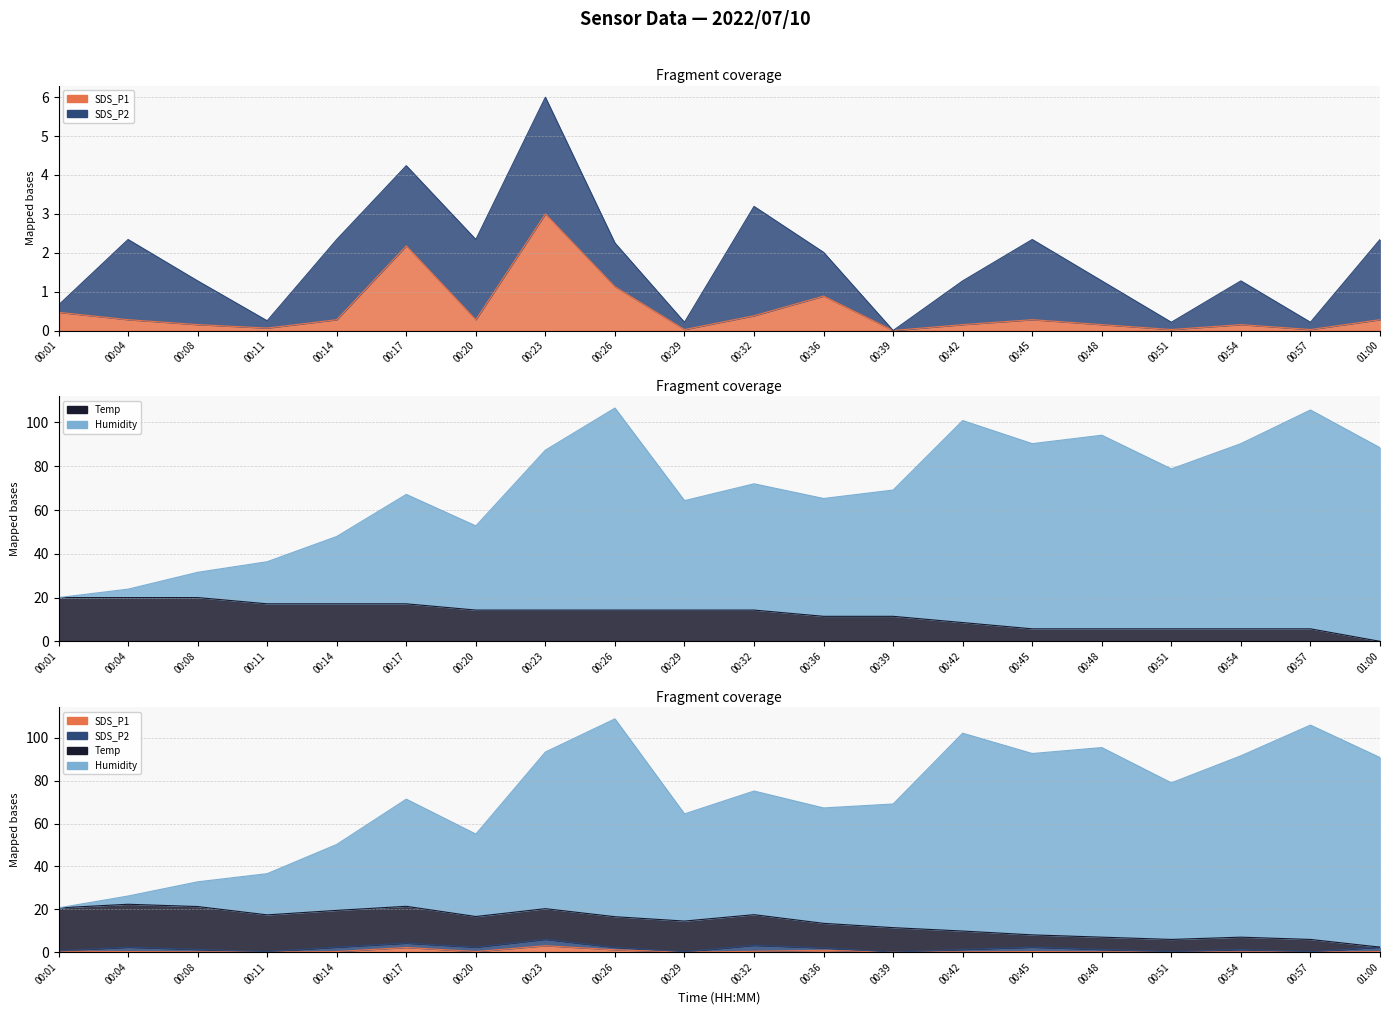

Which category has the lowest value in the SDS_P1 series?

00:39